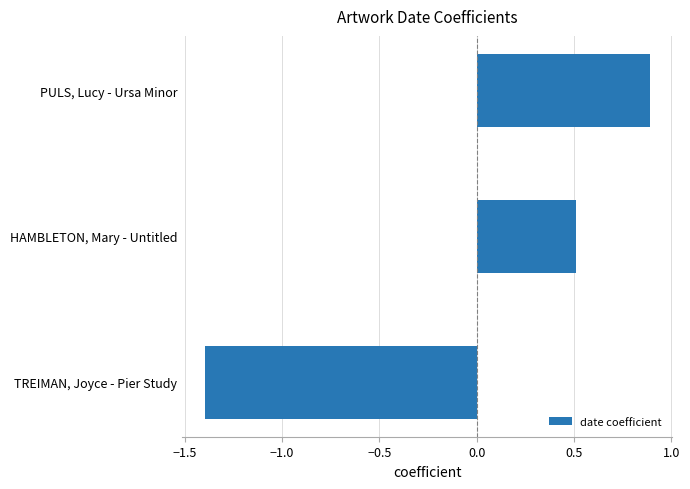

Reading bottom to top, transcribe all the data shown in this chart.

-1.4	0.5	0.9